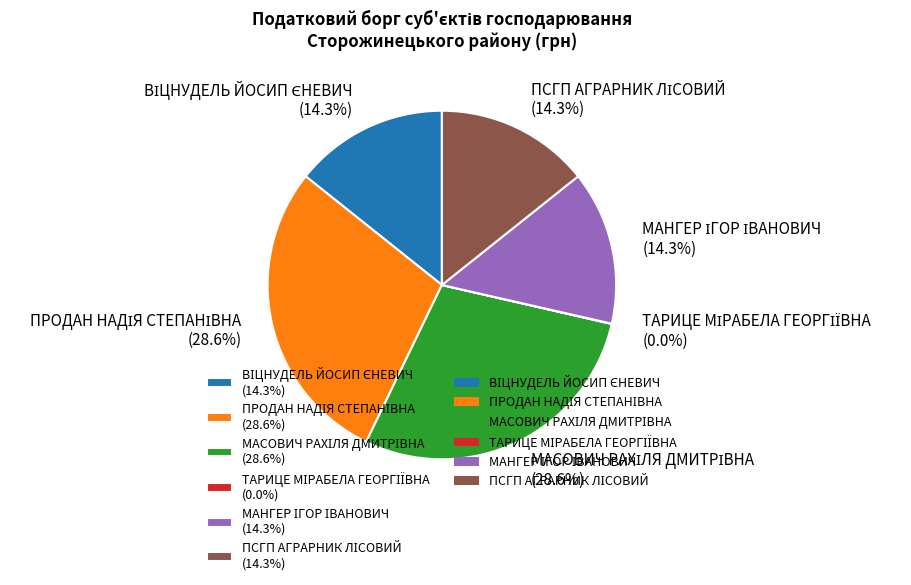

Does any single category account for the majority?

No